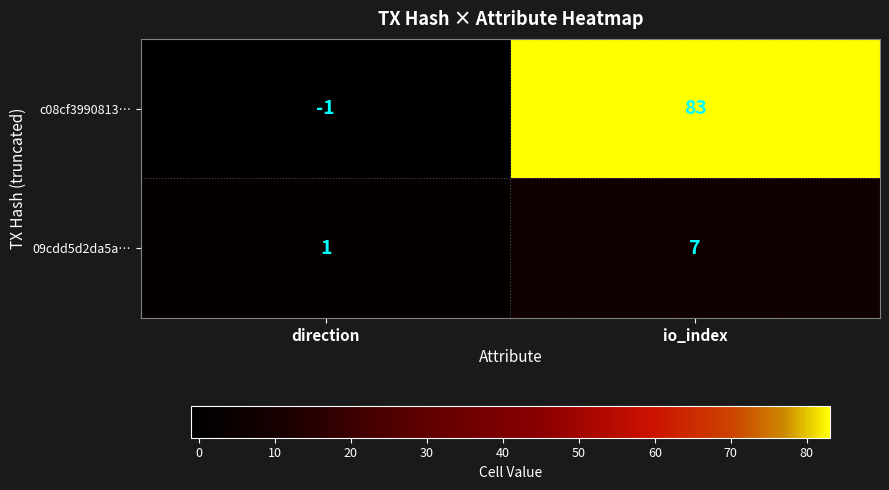

The c08cf3990813… series shows -1 at direction. True or false?

True